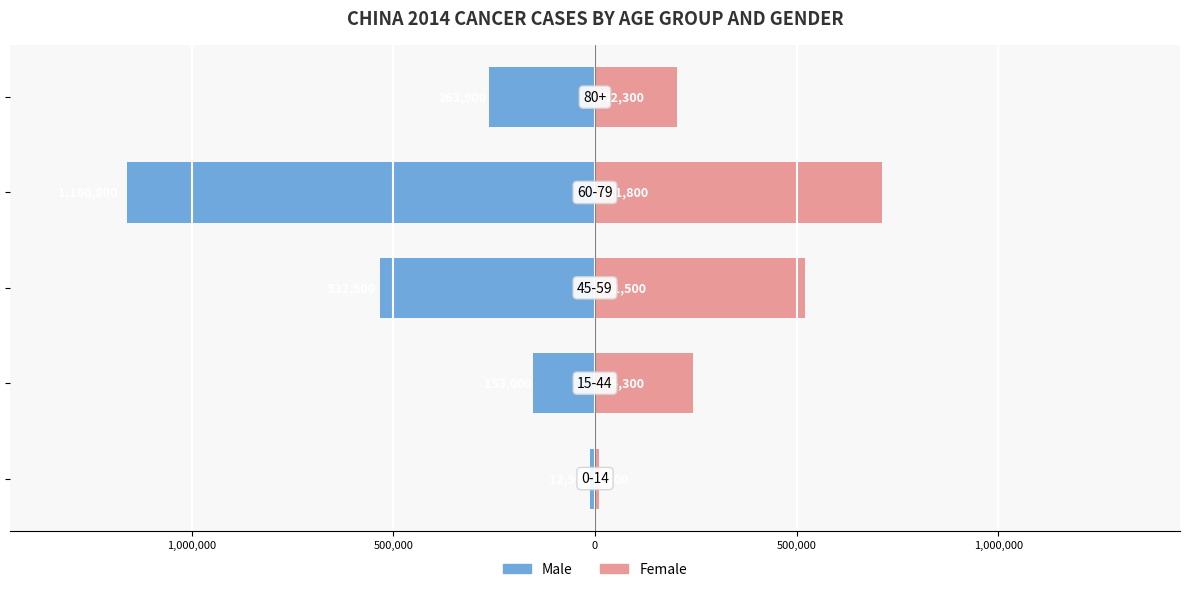

What is the difference between the highest and lowest values at 0?

1872600